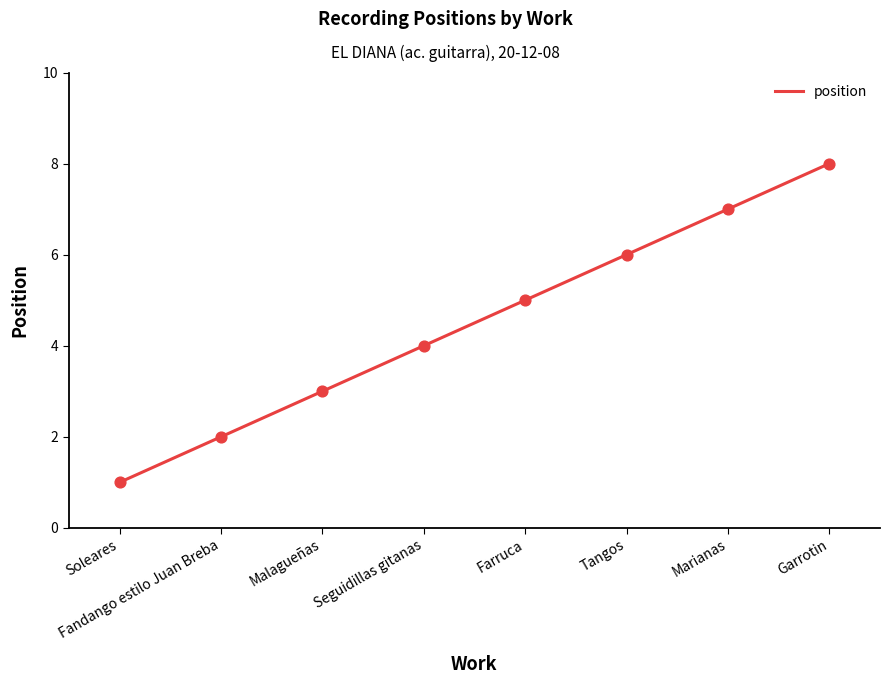

Approximately how many times larger is the value at Farruca compared to Garrotin?

0.6